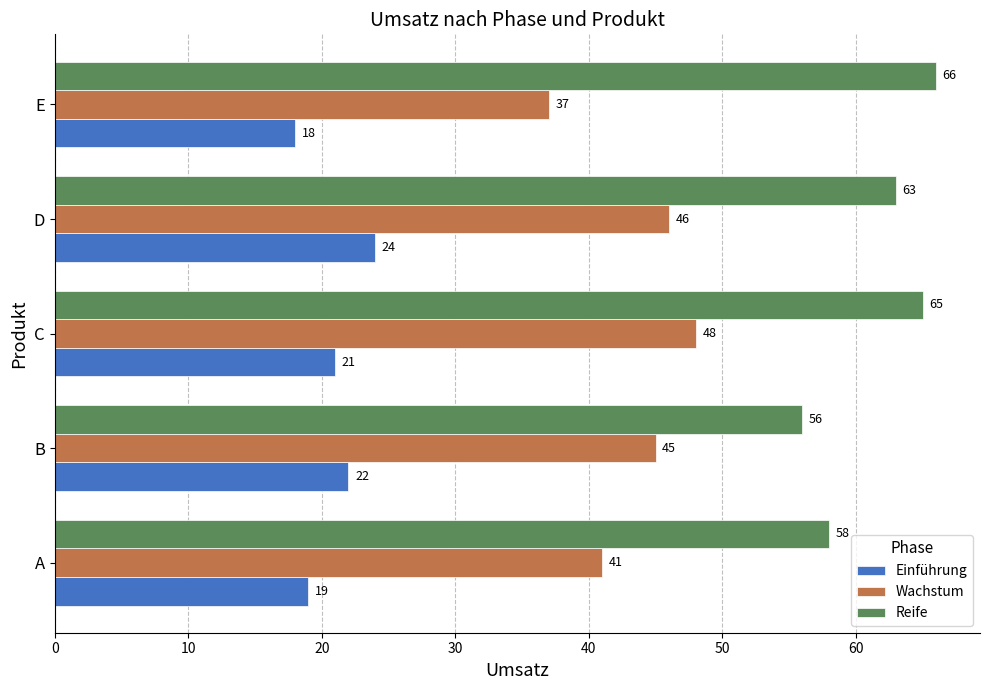

List the series in order of their peak value, lowest first.

Einführung, Wachstum, Reife